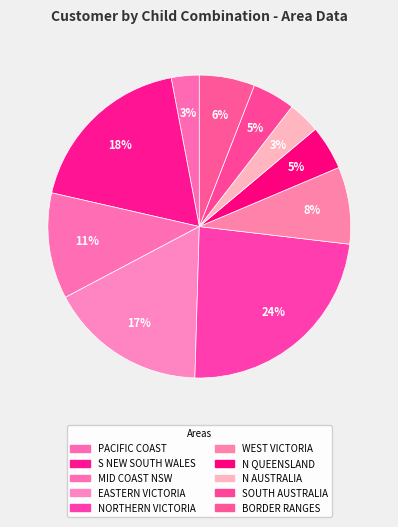

How many slices are in this pie chart?

10